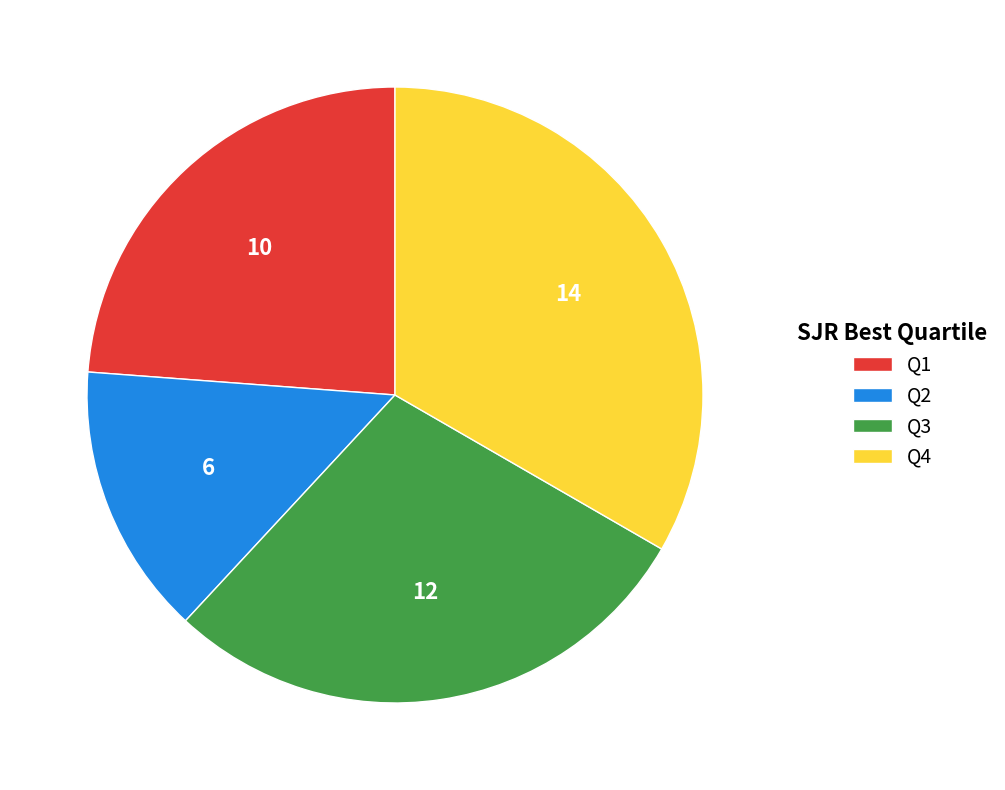

Is the sum of Q4 and Q2 greater than half?

No